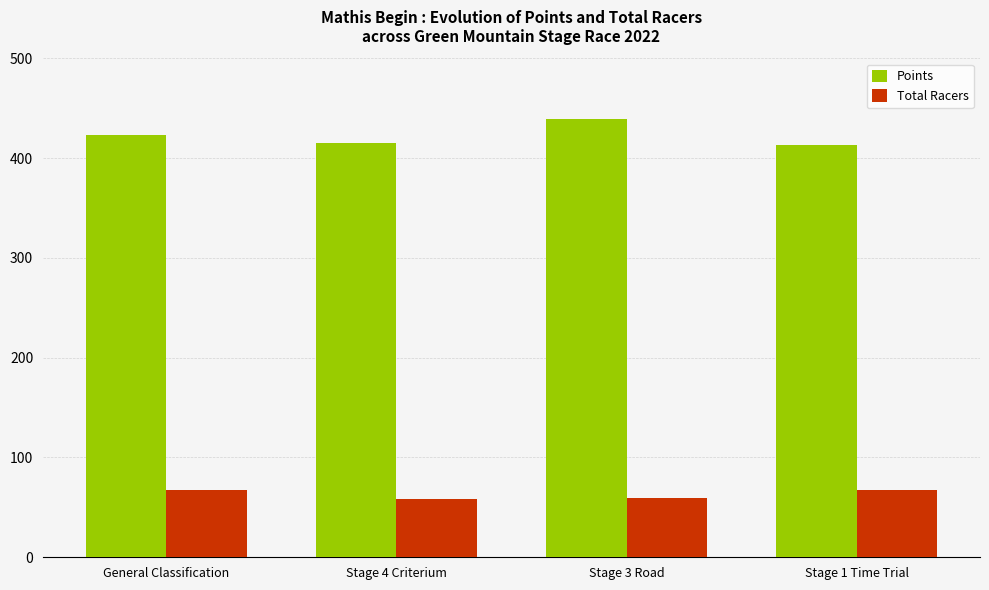

Between General Classification and Stage 1 Time Trial, which series saw the biggest shift?

Points